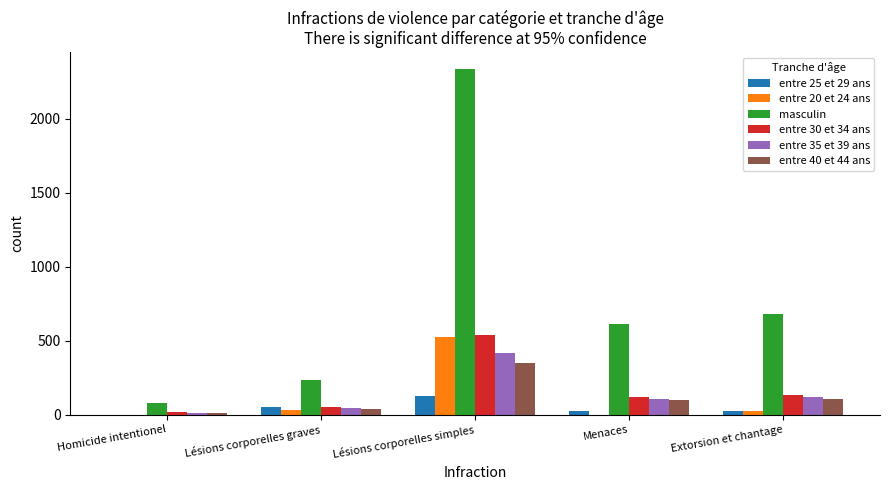

Where does the entre 35 et 39 ans series first go above 107?

Lésions corporelles simples